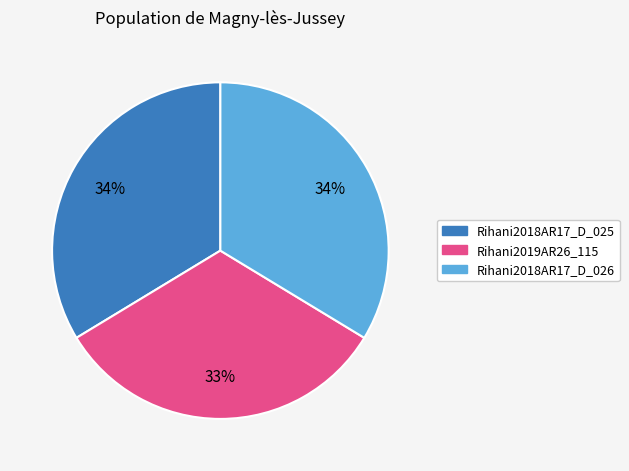

To the nearest percent, what is the difference between the largest and smallest slice percentages?

1%